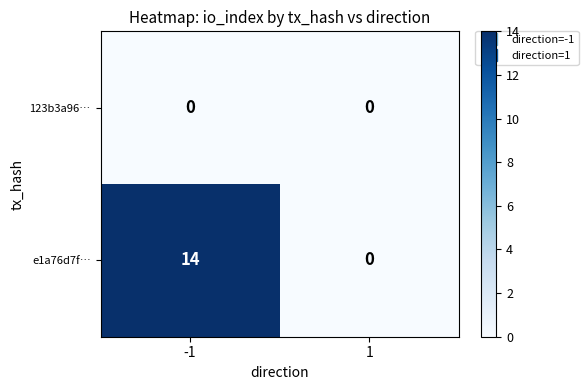

Reading left to right, transcribe all the data shown in this chart.

123b3a96…: -1=0	1=0
e1a76d7f…: -1=14	1=0